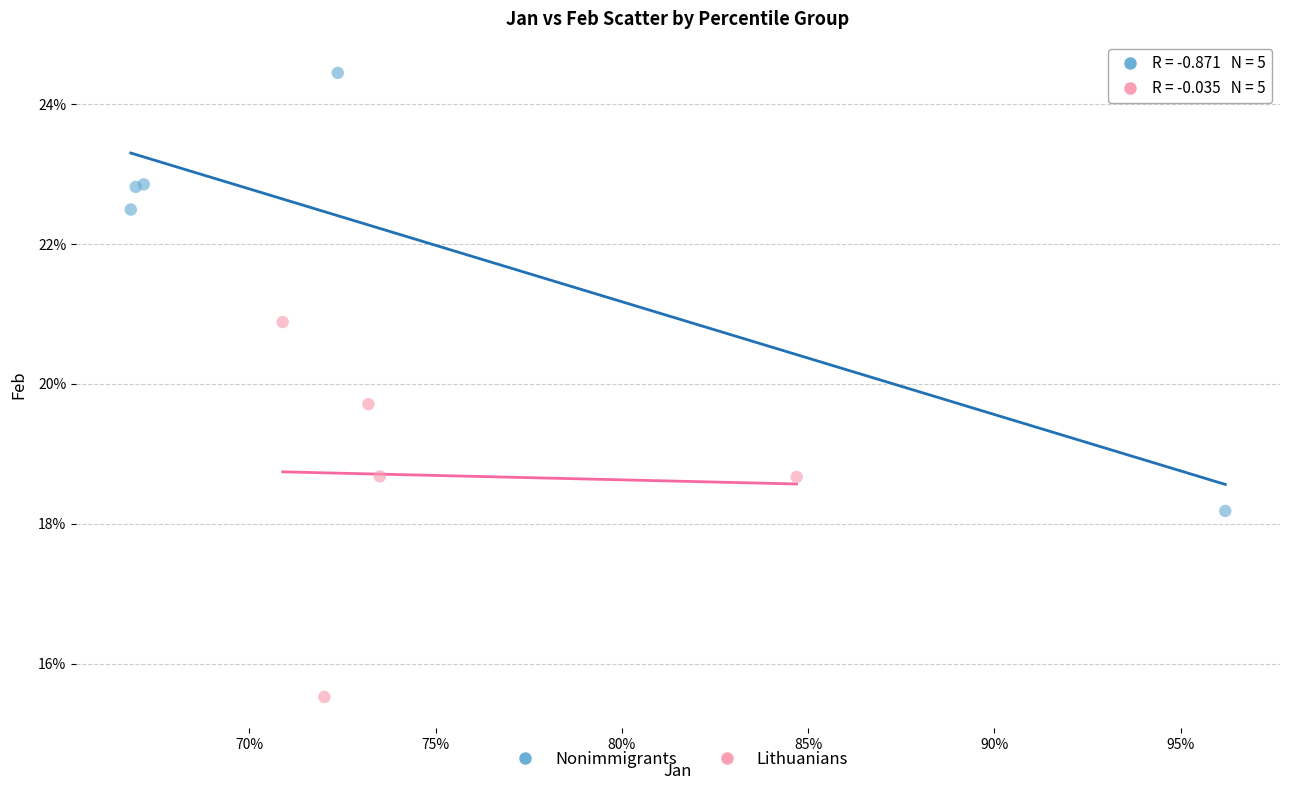

Which series reaches the minimum Y coordinate?

Lithuanians